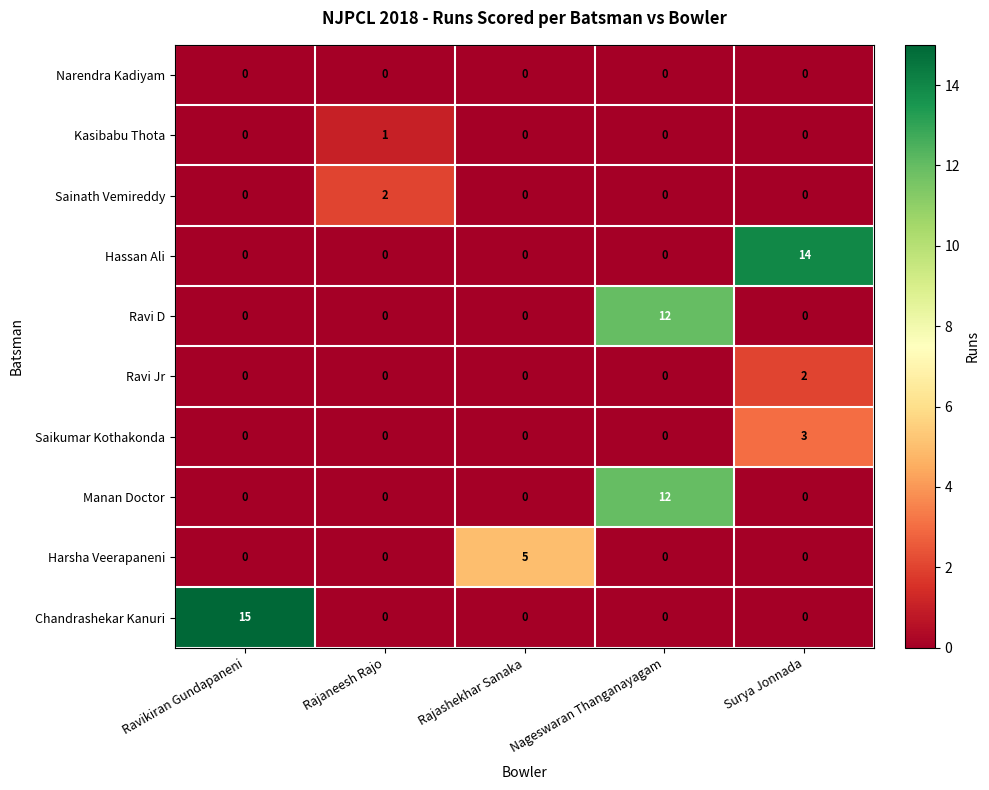

What is the difference between the highest and lowest values at Rajaneesh Rajo?

2